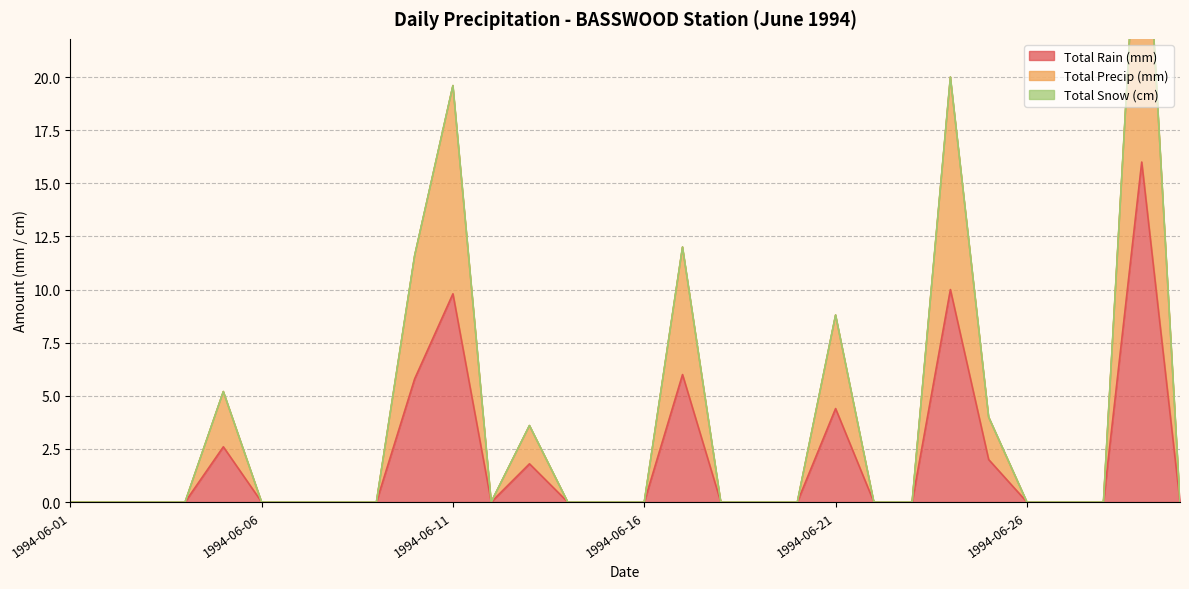

True or false: Total Rain (mm) has a value of 5.8 at 1994-06-10.

True